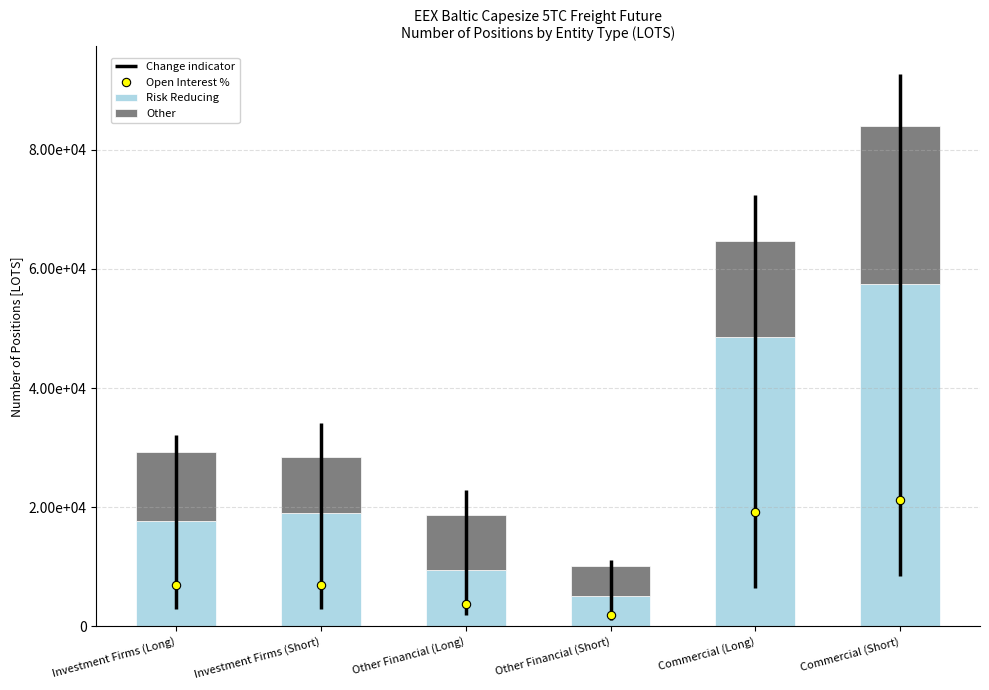

Does the chart contain any negative values?

No